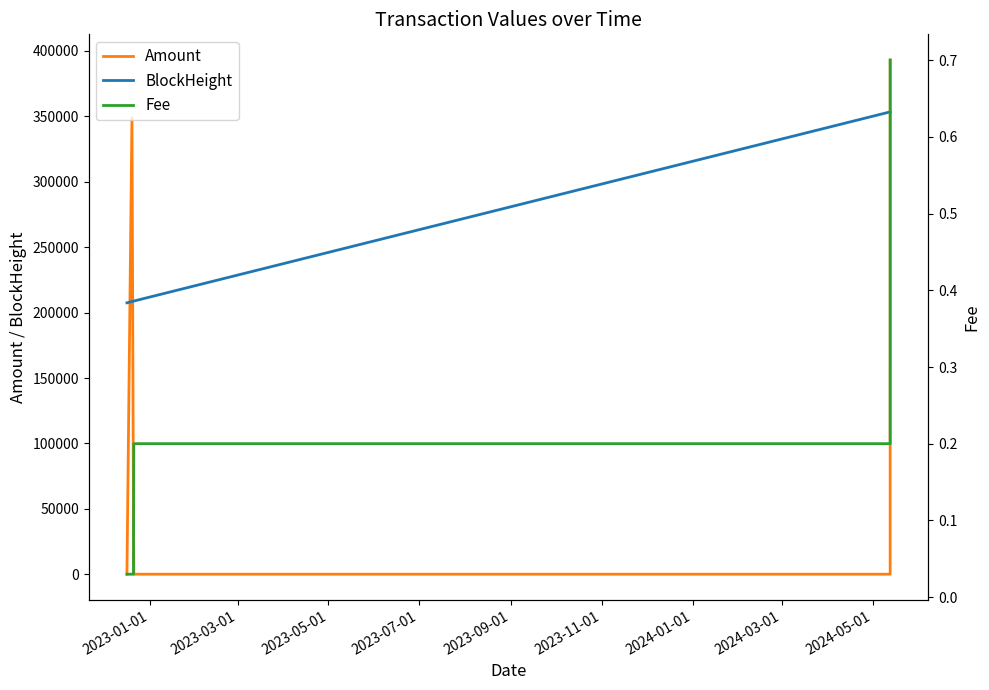

What is the highest value of the BlockHeight series?

353460.0